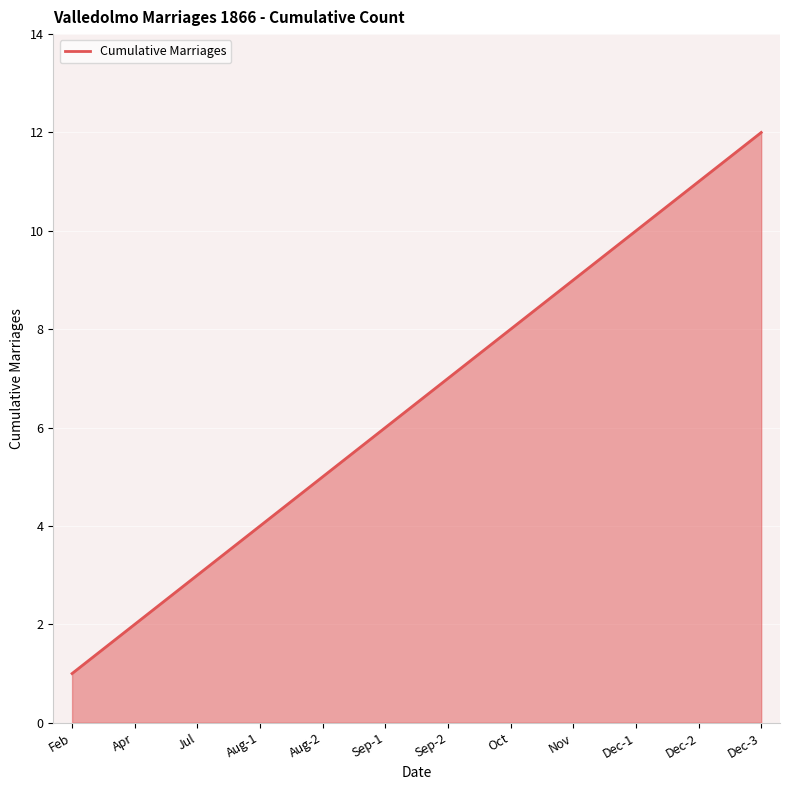

The chart shows a value of 1 at Feb. True or false?

True